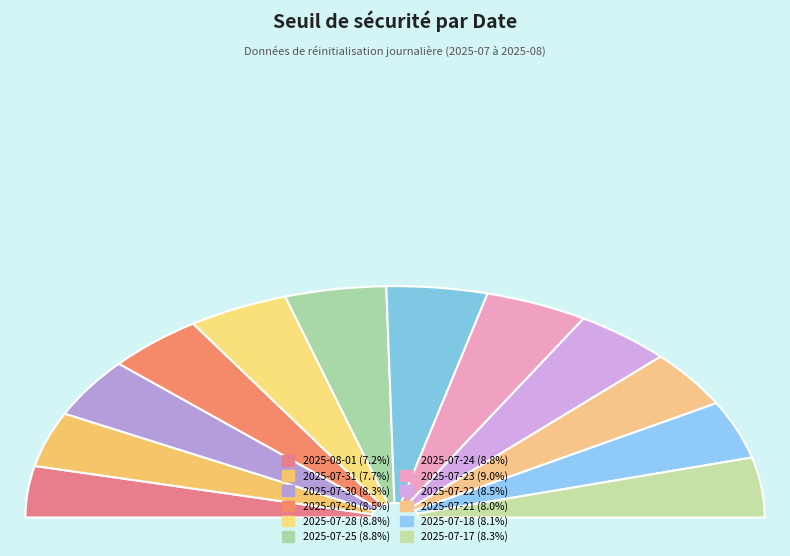

Which slice is the smallest?

2025-08-01